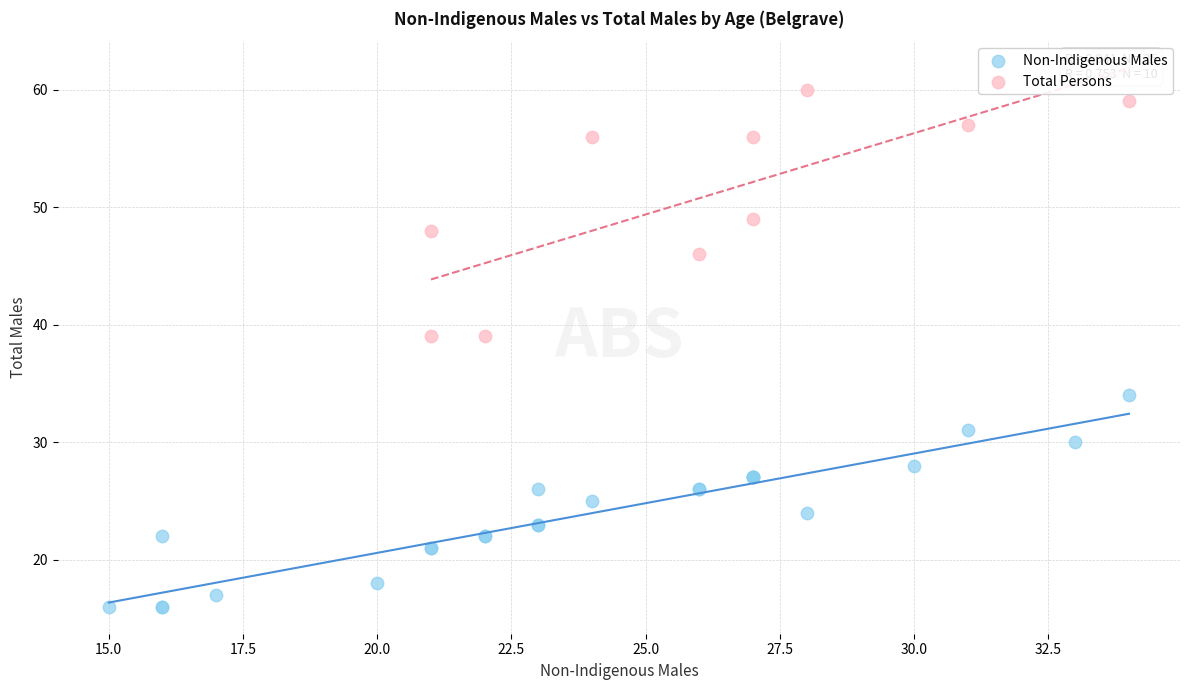

Which series reaches the maximum Y coordinate?

Total Persons